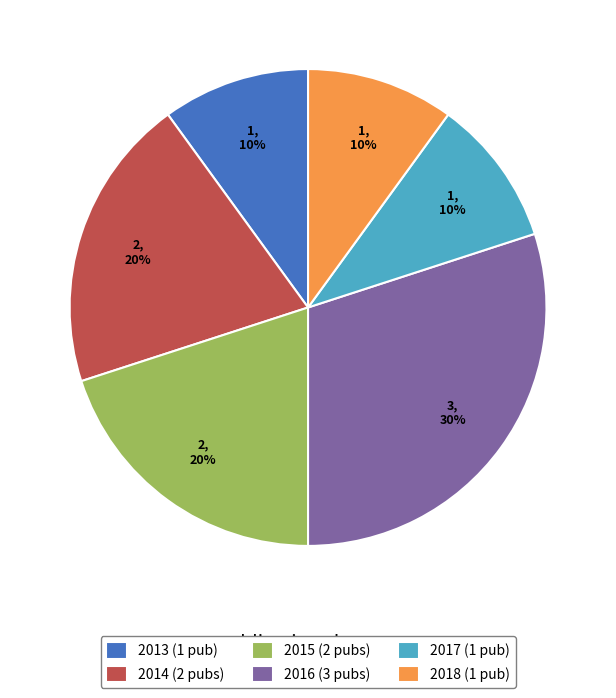

How many segments does this pie chart have?

6